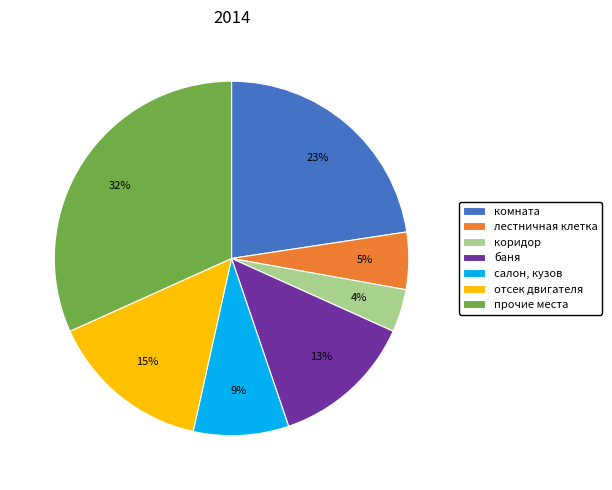

What is the smallest slice in the pie chart?

коридор